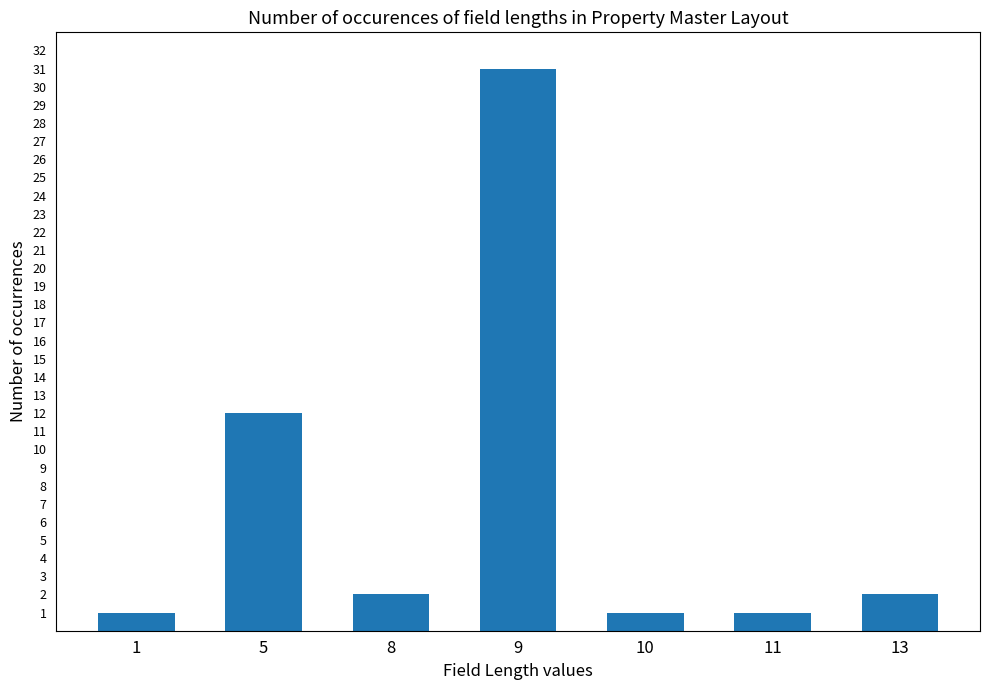

What is the greatest value displayed?

31